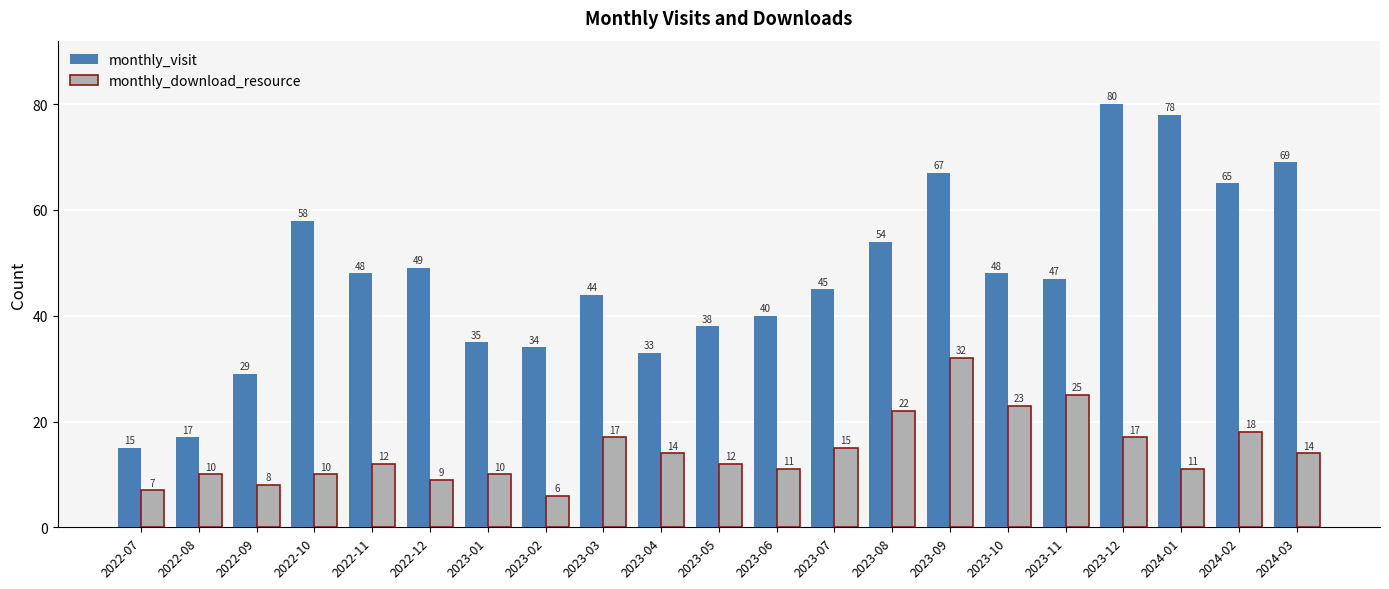

What is the sum of the monthly_visit values at 2023-12 and 2023-01?

115